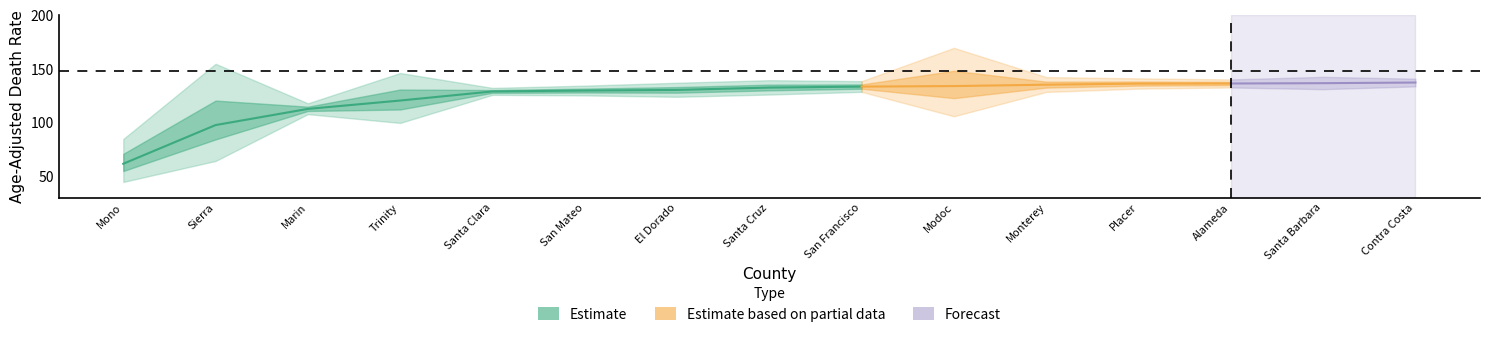

True or false: lower_ci and trend intersect in this chart.

False